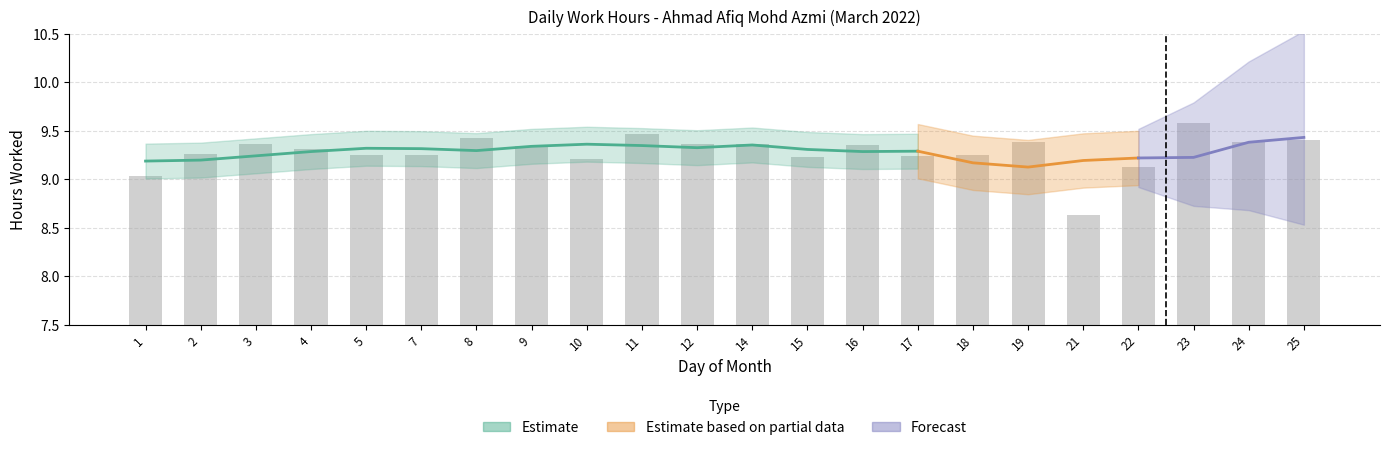

Reading right to left, transcribe all the data shown in this chart.

9.4	9.4	9.6	9.1	8.6	9.4	9.2	9.2	9.3	9.2	9.4	9.4	9.5	9.2	9.3	9.4	9.2	9.2	9.3	9.4	9.3	9.0